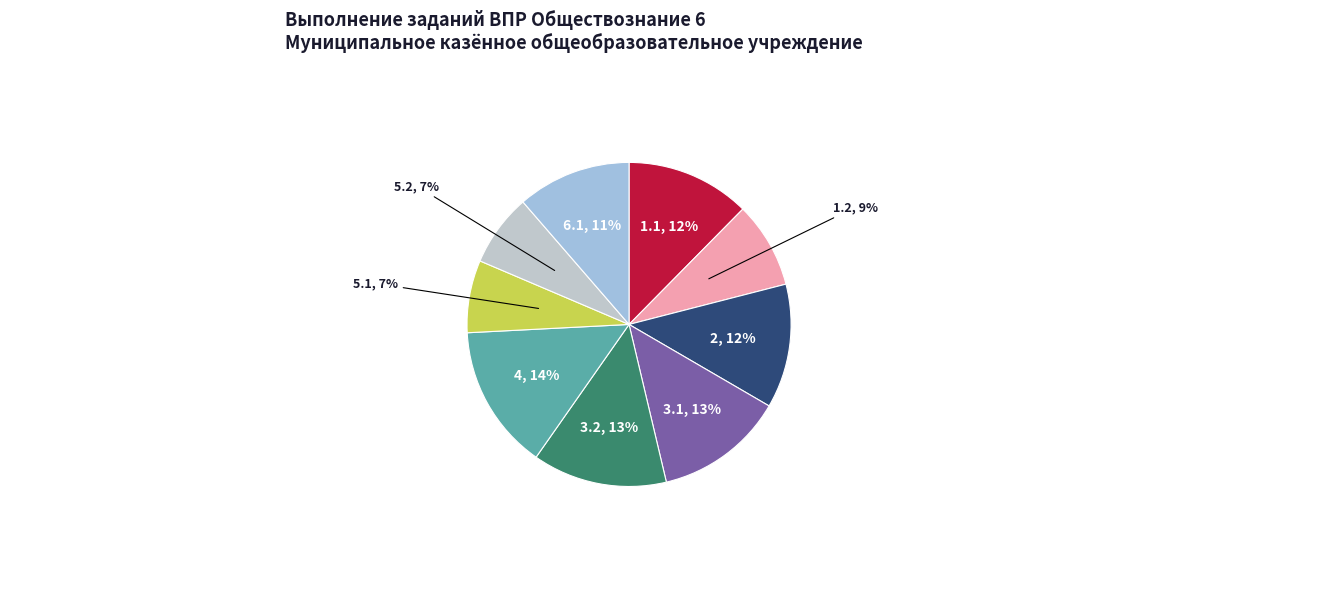

What percentage is the 1.1 slice, to the nearest percent?

12%